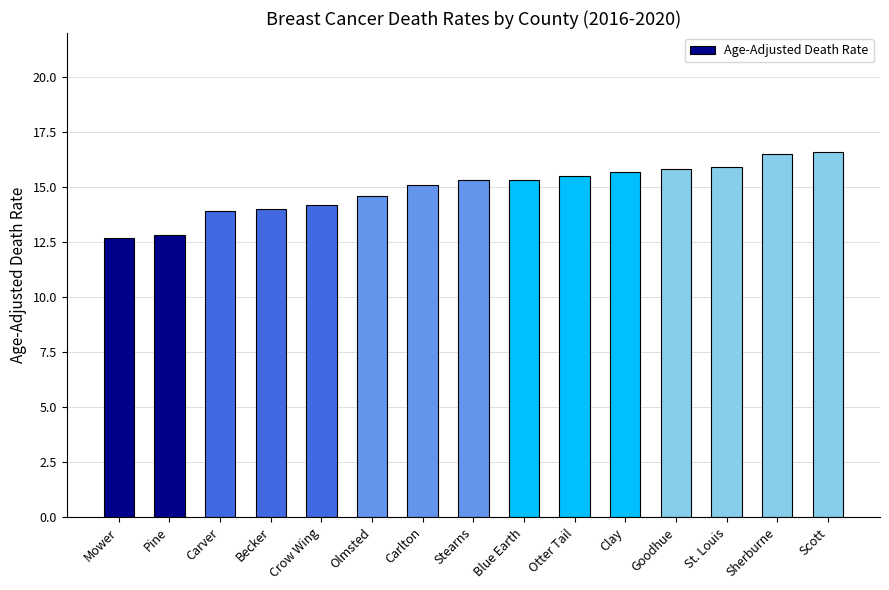

Is it true that the value at Pine is 12.8?

True